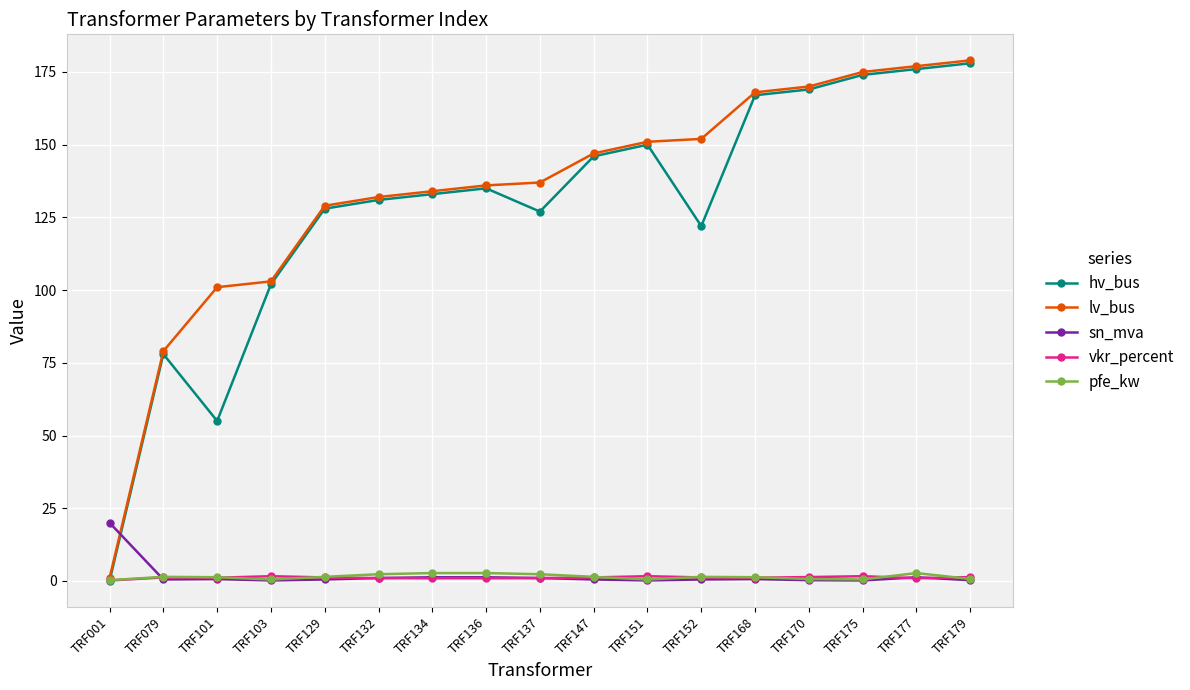

Which series changed the most between TRF129 and TRF152?

lv_bus